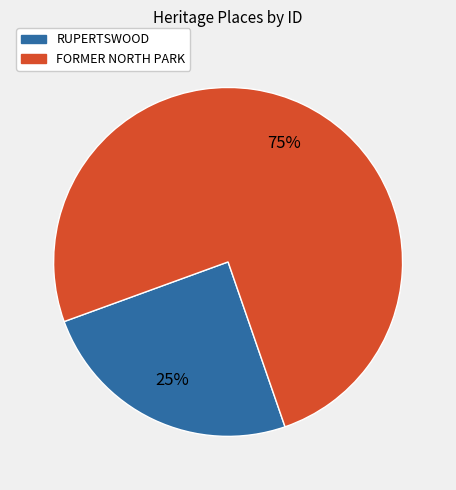

The RUPERTSWOOD slice represents 25% of the pie. True or false?

True